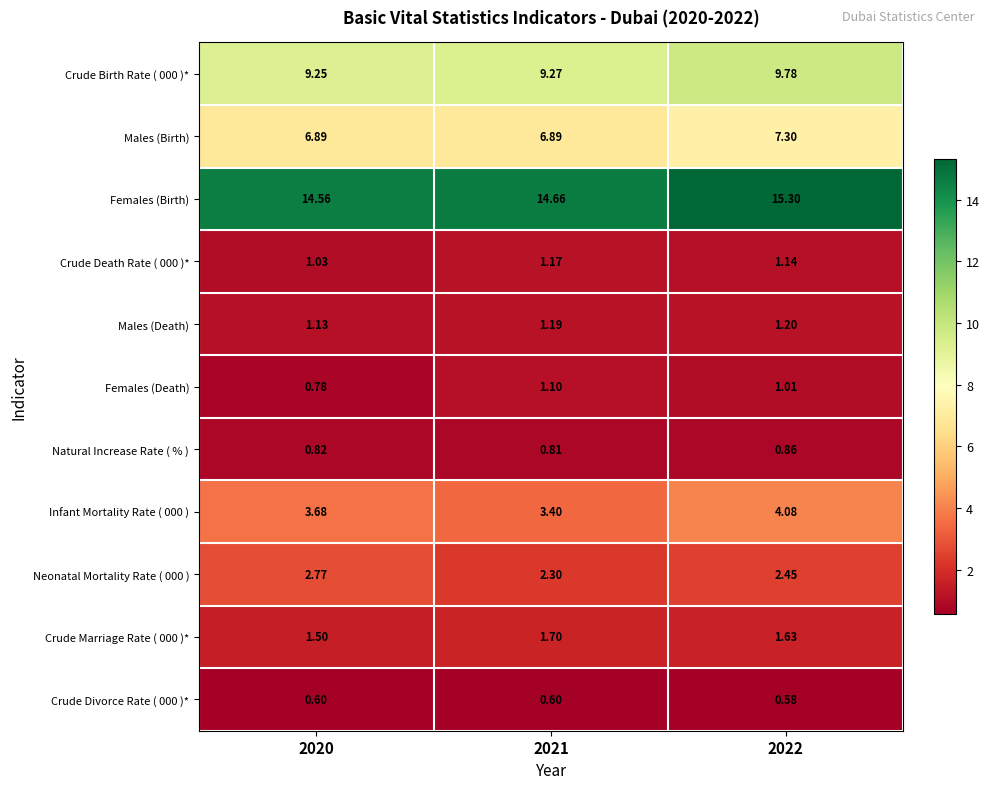

Is the value of Males (Birth) at 2020 greater than the value of Crude Divorce Rate ( 000 )* at 2020?

Yes